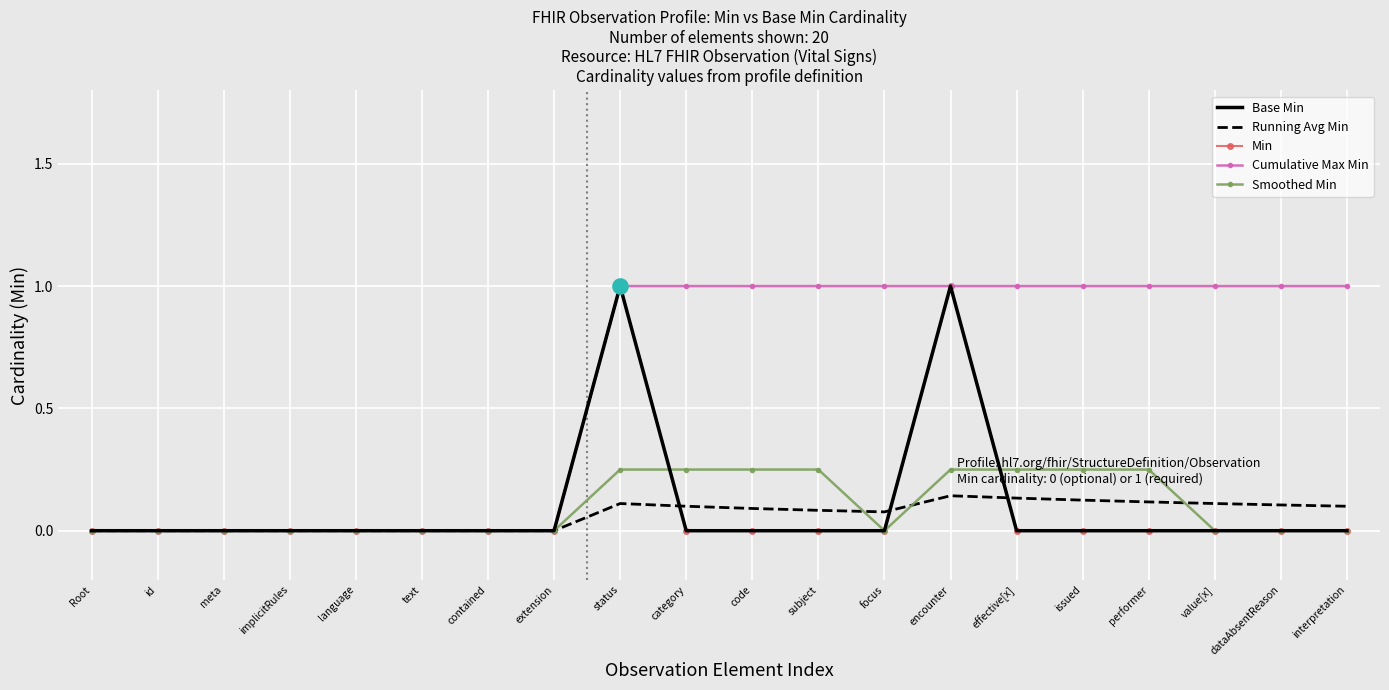

Which series reaches the maximum Y coordinate?

Base Min